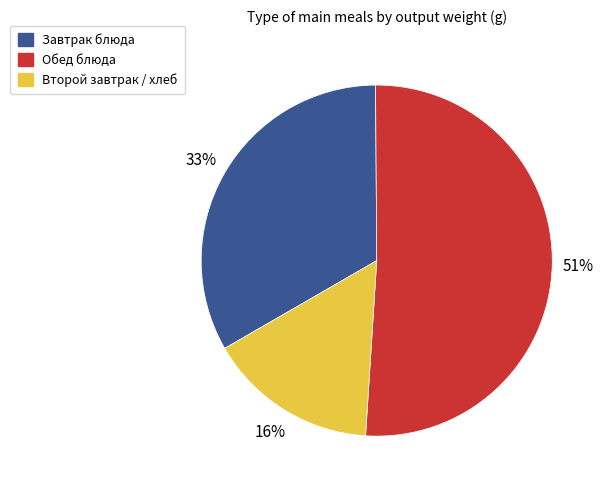

Is there any slice that represents more than half of the pie?

Yes